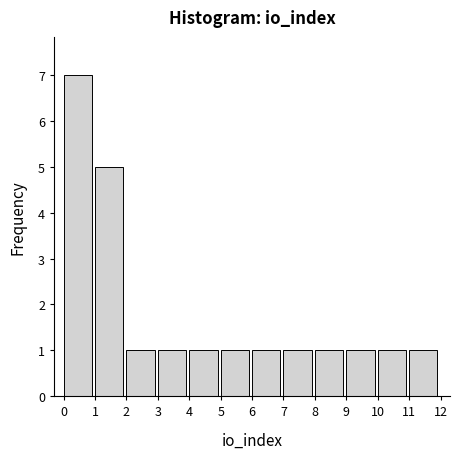

Reading left to right, extract all data points from this chart.

7	5	1	1	1	1	1	1	1	1	1	1